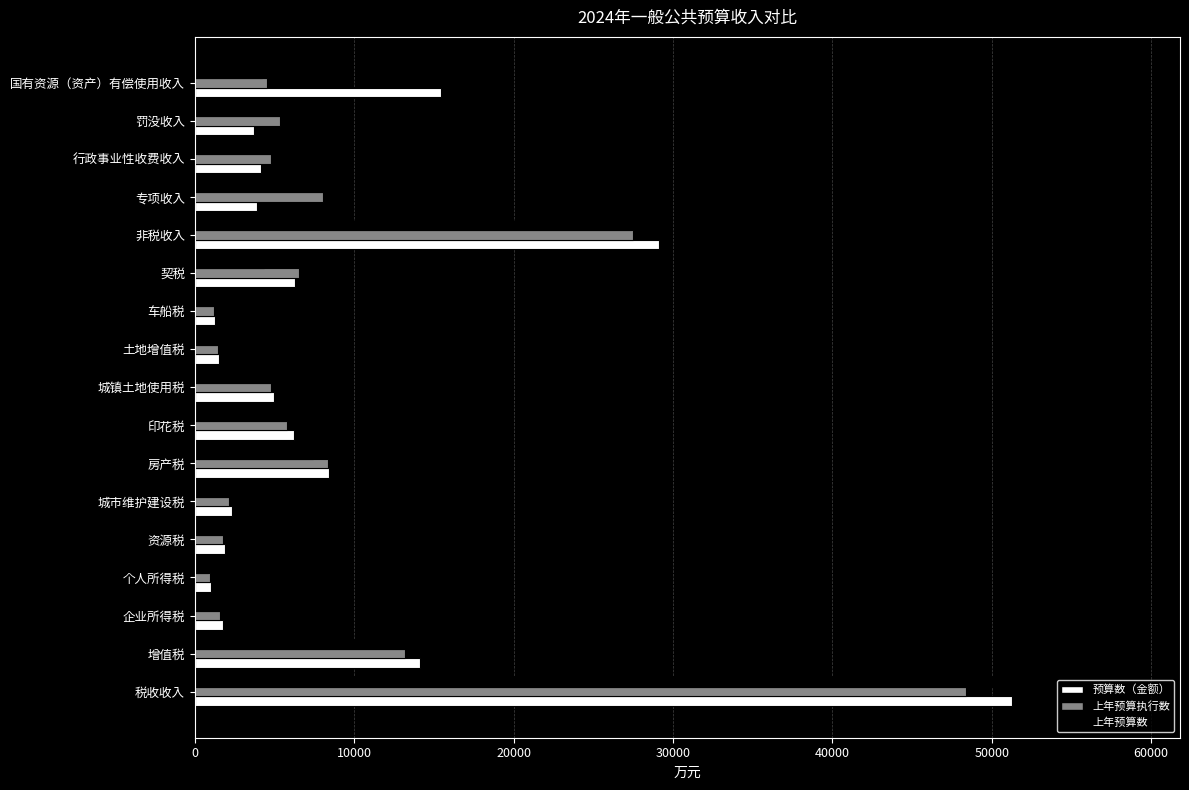

True or false: 上年预算数 has a value of 1974 at 契税.

False